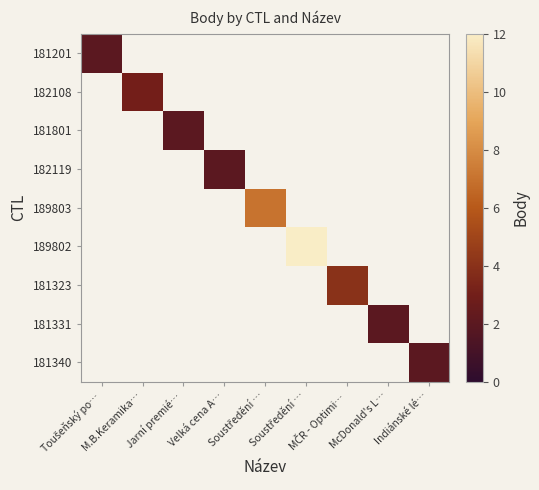

Where is 181201 nearest to the value 2?

Toušeňský po…